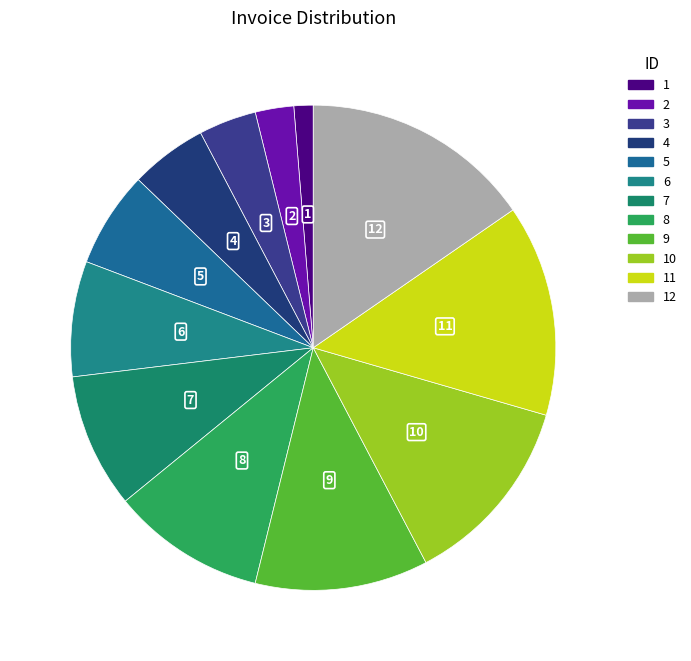

Rank the categories by value from lowest to highest.

1, 2, 3, 4, 5, 6, 7, 8, 9, 10, 11, 12